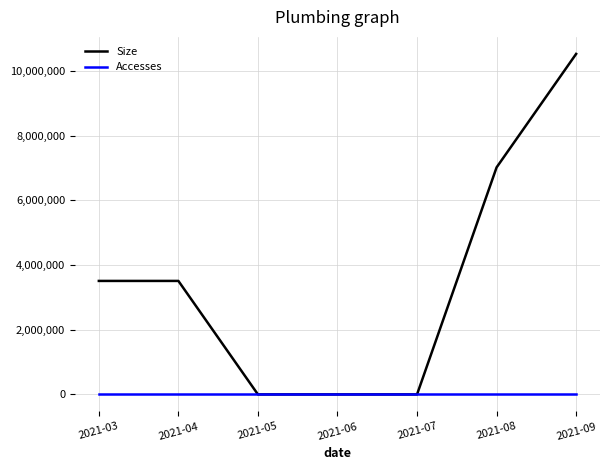

What are all the series names shown in the legend?

Size, Accesses